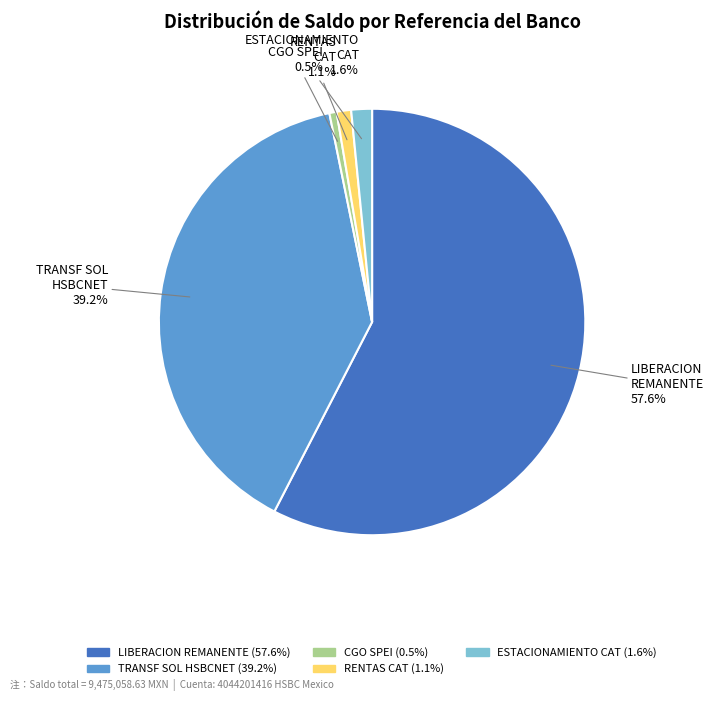

What portion of the pie excludes ESTACIONAMIENTO CAT?

98.4%